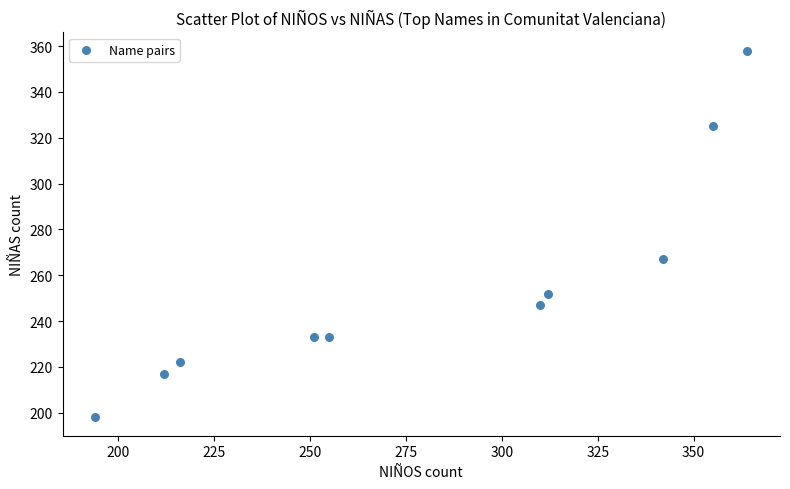

What Y value in the scatter plot is closest to 278?

267